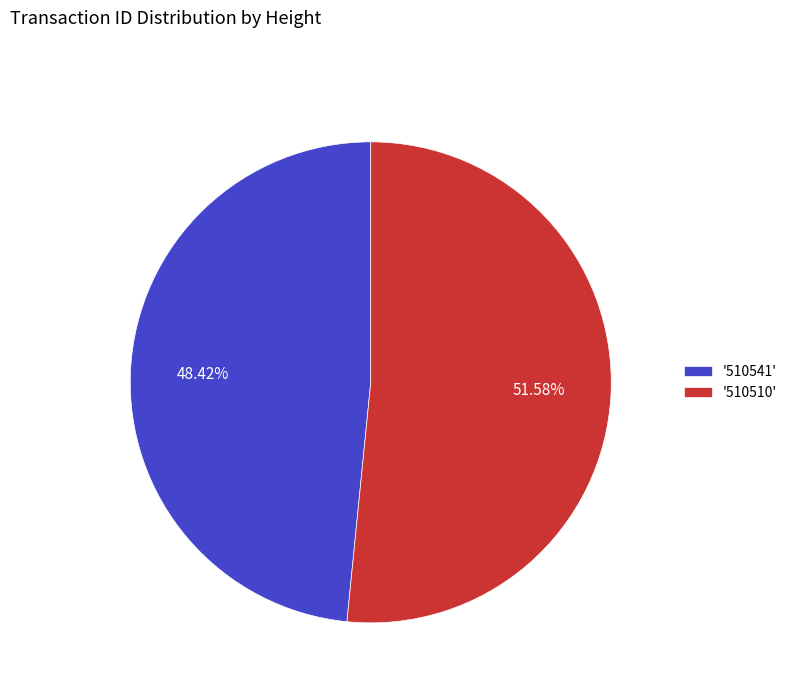

Count the number of slices in the pie.

2